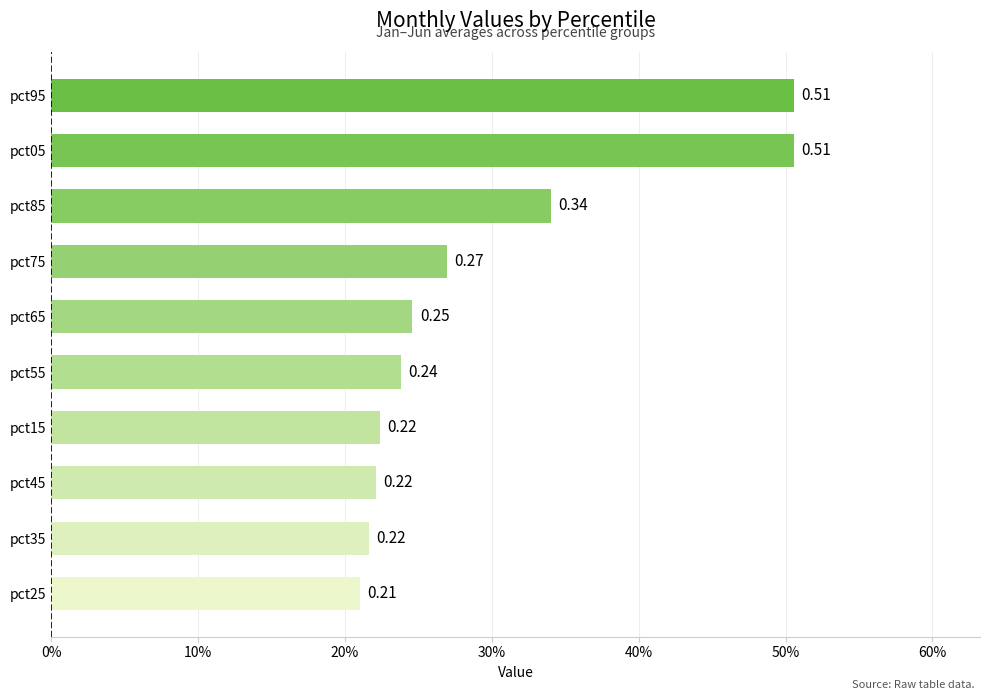

Does the chart contain any negative values?

No